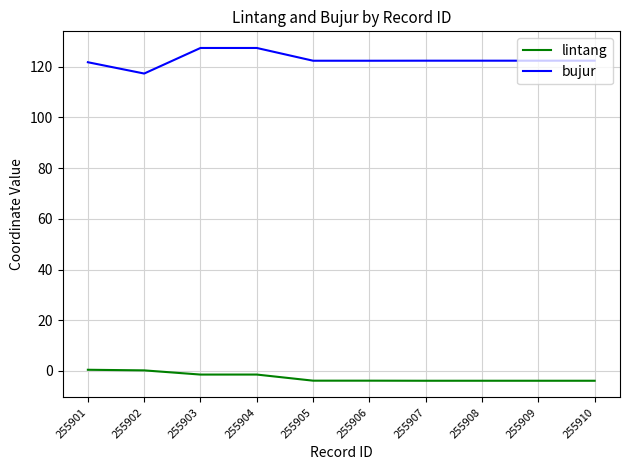

What is the minimum value for lintang?

-3.9